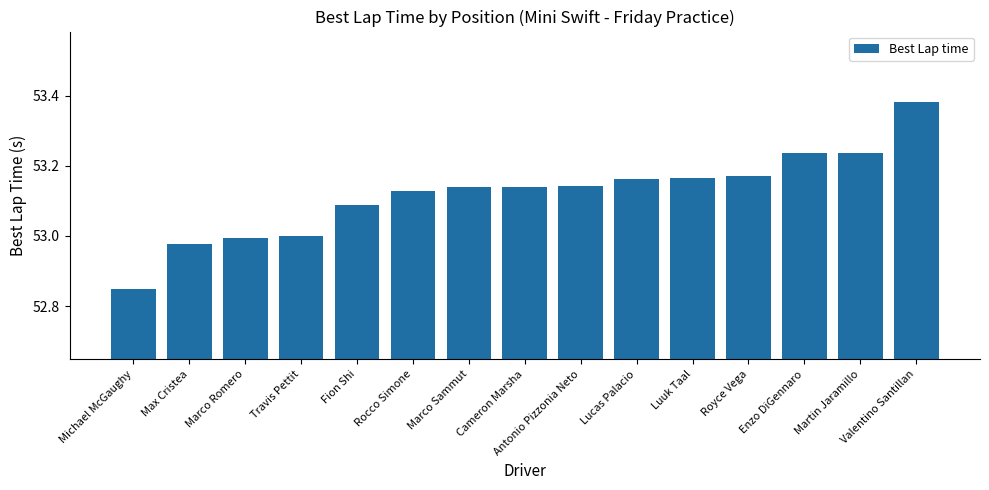

What is the sum of all values?

796.8